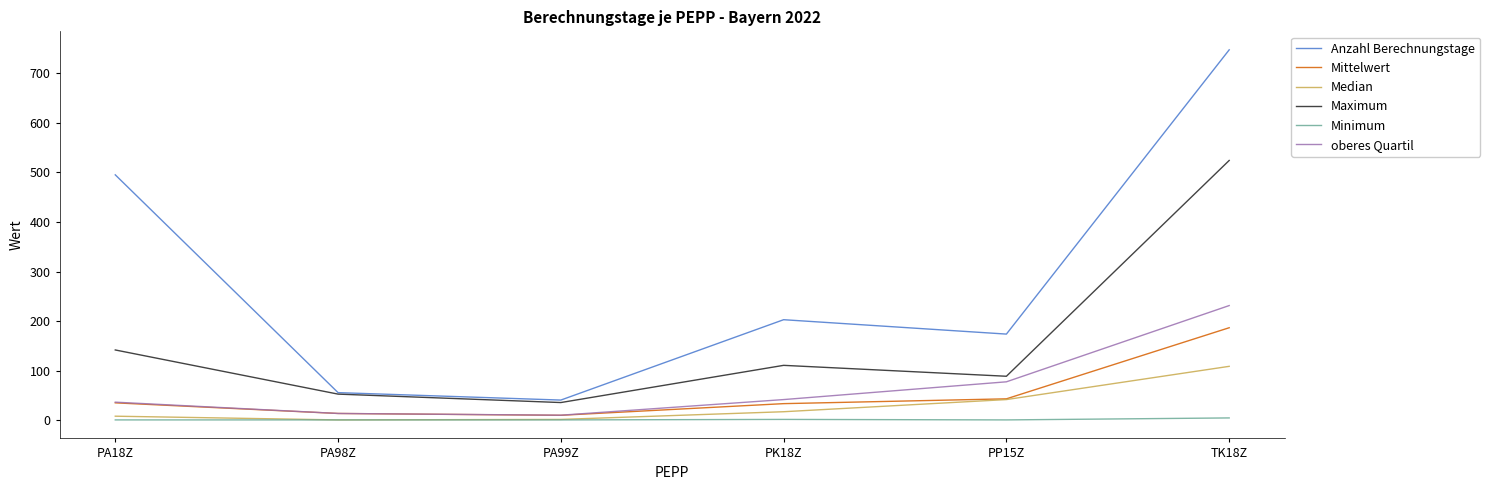

True or false: Mittelwert and Maximum intersect in this chart.

False